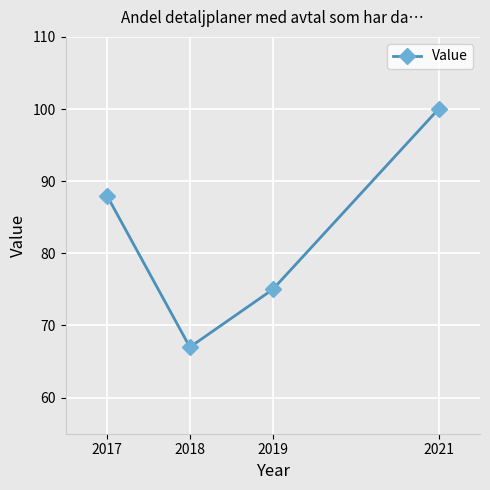

What is the difference between the maximum and second lowest values?

25